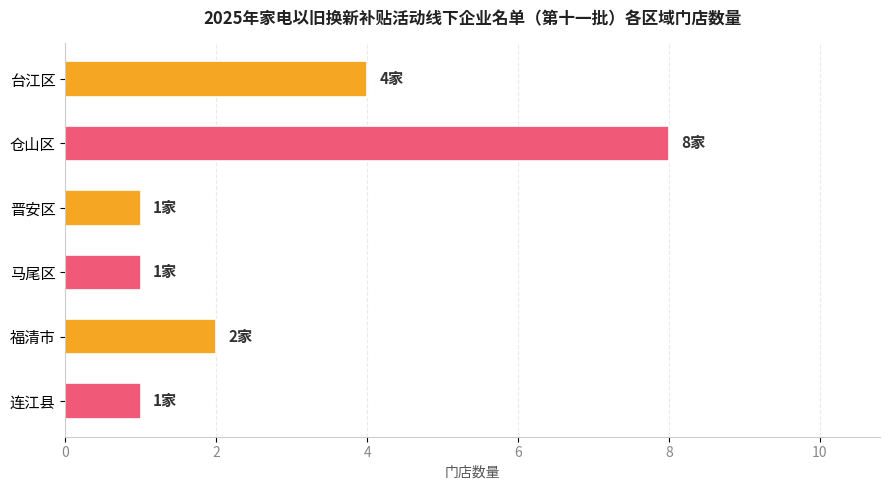

Is it true that the value at 福清市 is 2?

True